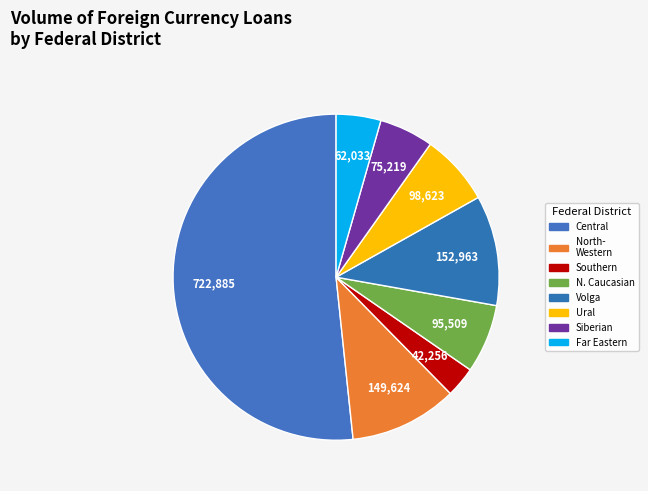

Rank the categories by value from lowest to highest.

SOUTHERN FEDERAL DISTRICT, FAR EASTERN FEDERAL DISTRICT, SIBERIAN FEDERAL DISTRICT, NORTH CAUCASIAN FEDERAL DISTRICT, URAL FEDERAL DISTRICT, NORTH-WESTERN FEDERAL DISTRICT, VOLGA FEDERAL DISTRICT, CENTRAL FEDERAL DISTRICT